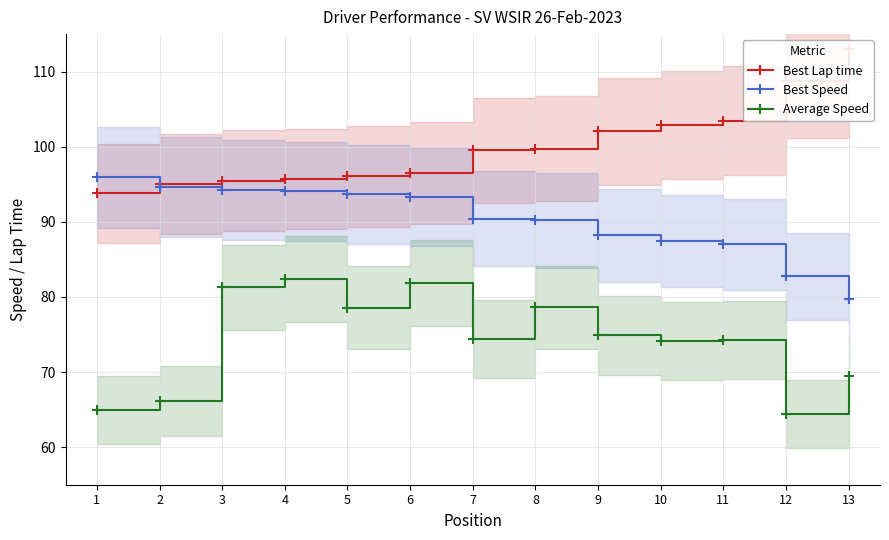

What is the smallest value displayed?

64.5